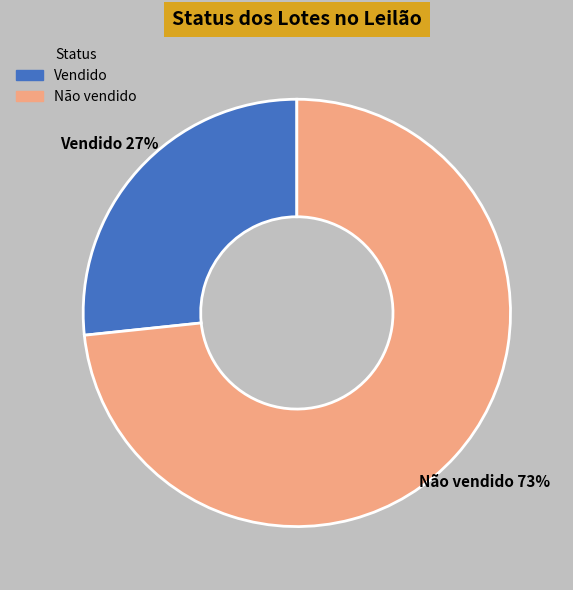

Which has a higher value, Vendido or Não vendido?

Não vendido